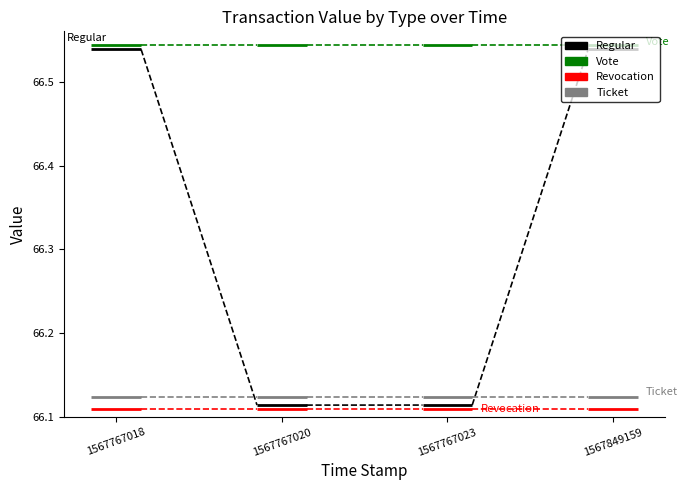

Rank the series at 1567767018 from highest to lowest value.

Vote, Regular, Ticket, Revocation